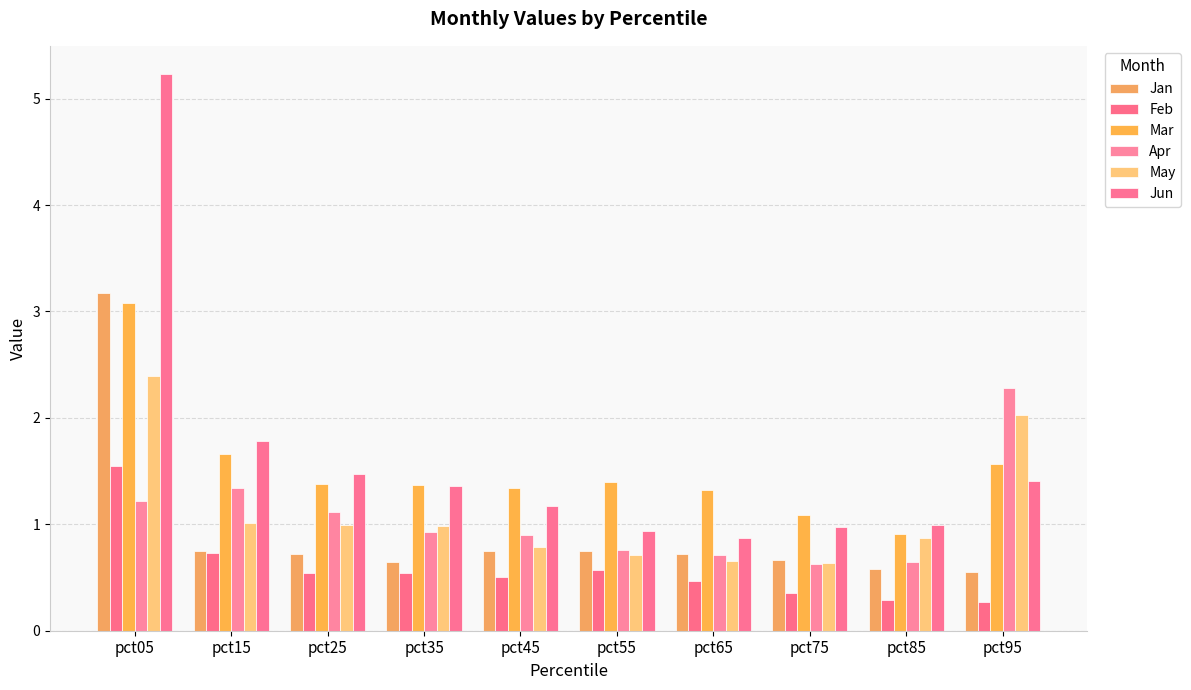

What is the minimum value shown in the chart?

0.3